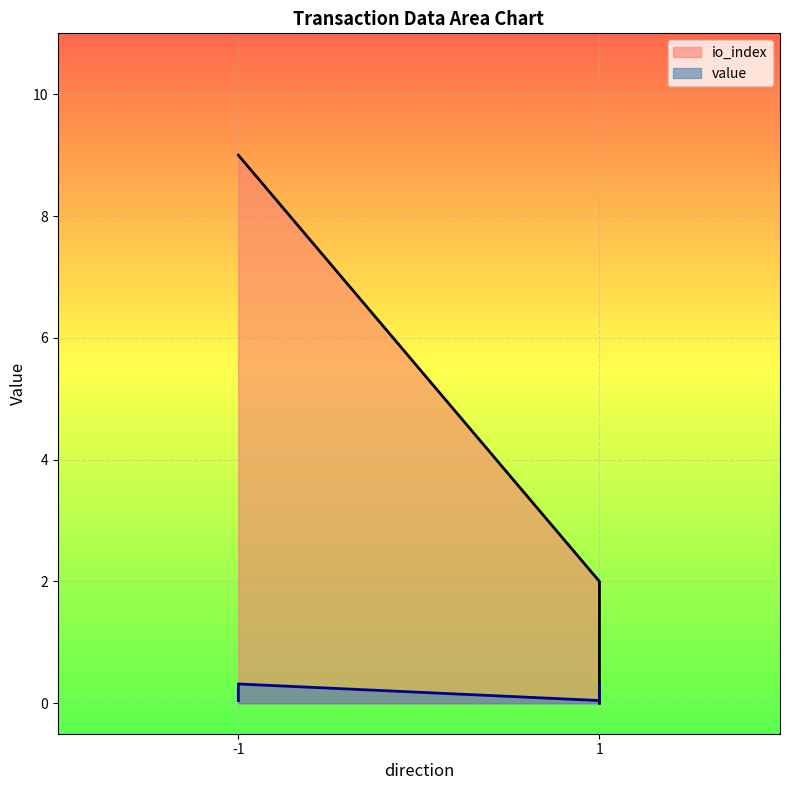

Where is io_index nearest to the value 4?

1